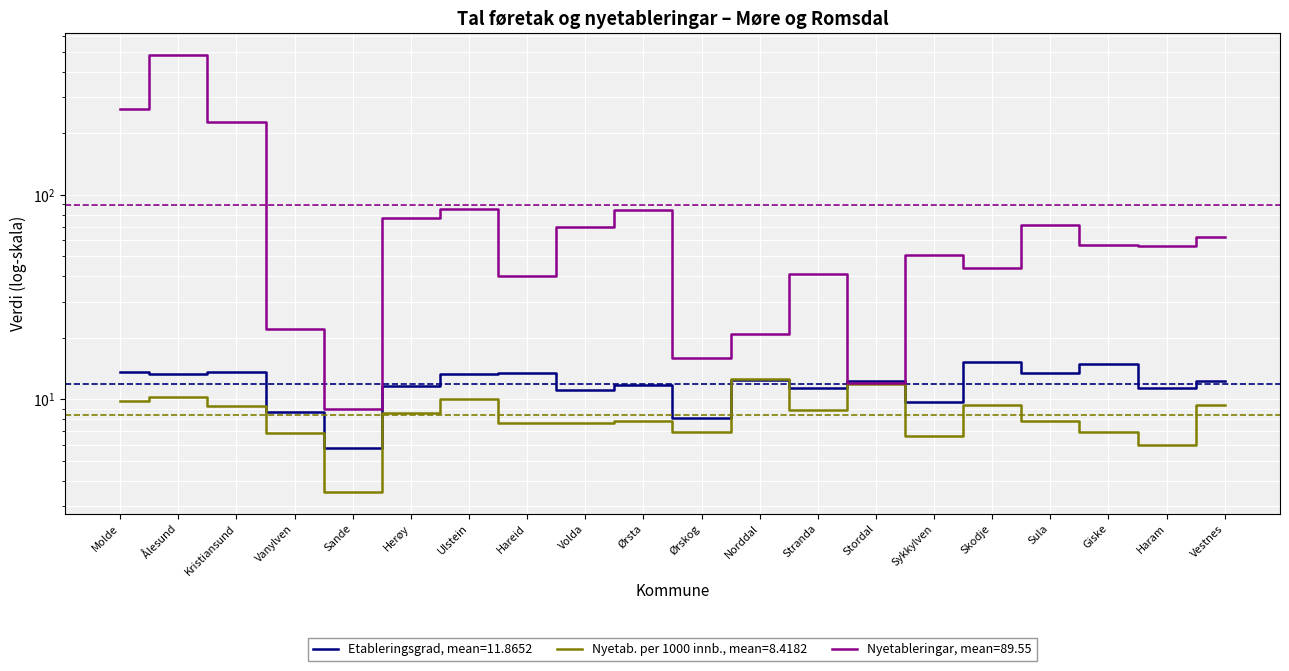

What value does the Nyetableringar series have at Ørskog?

16.0